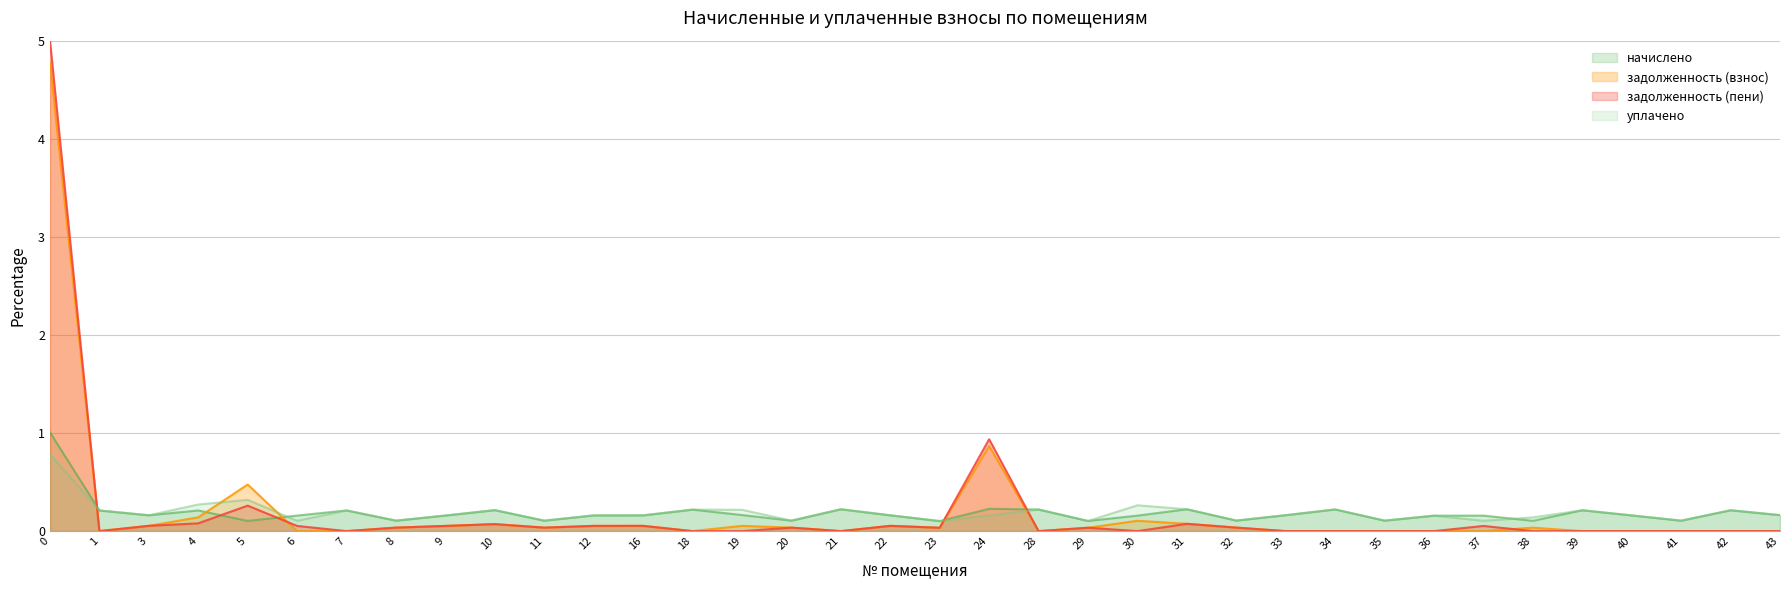

Between 9 and 29, which series saw the biggest shift?

начислено